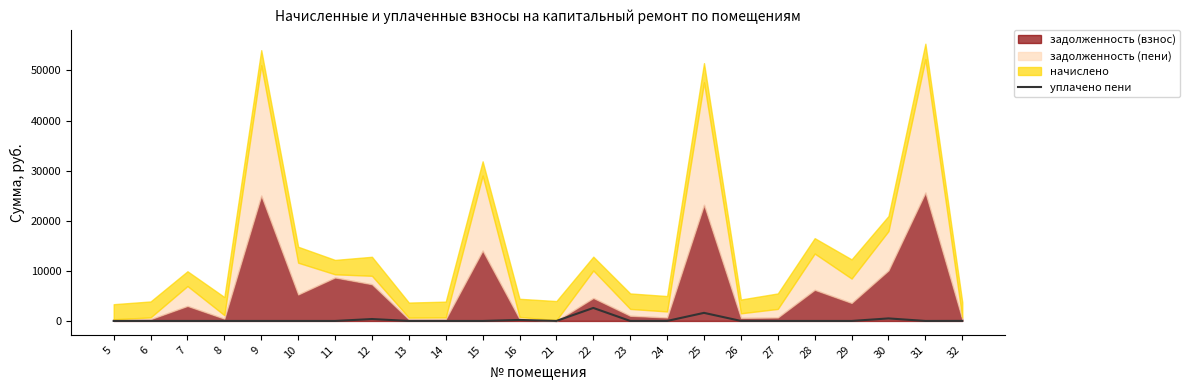

What is the change in value from 5 to 14?

+0.4